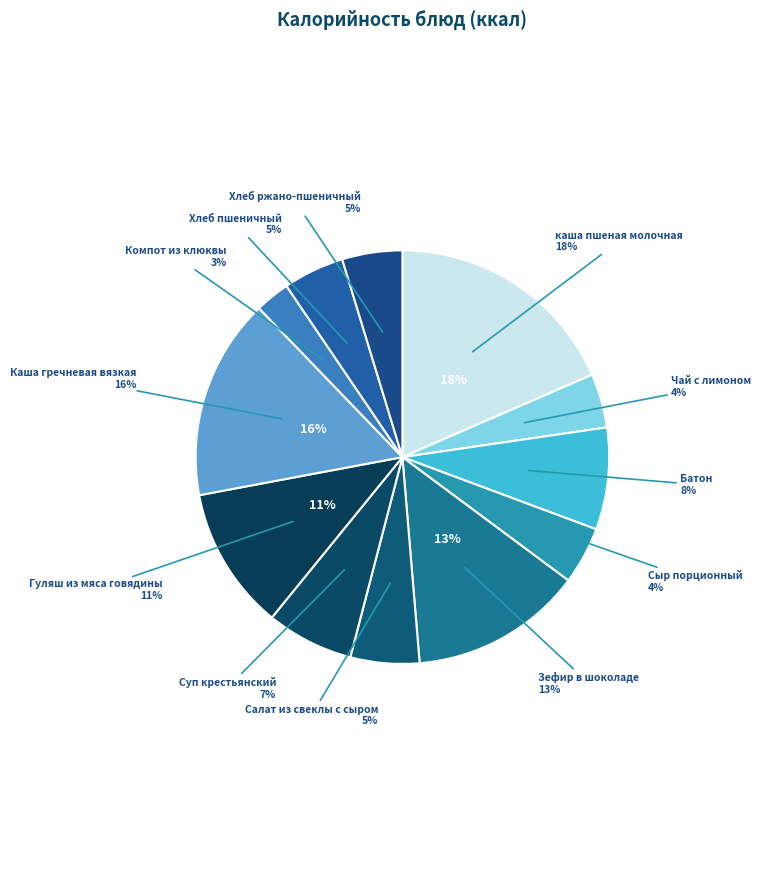

Is the sum of Хлеб пшеничный and Суп крестьянский greater than half?

No